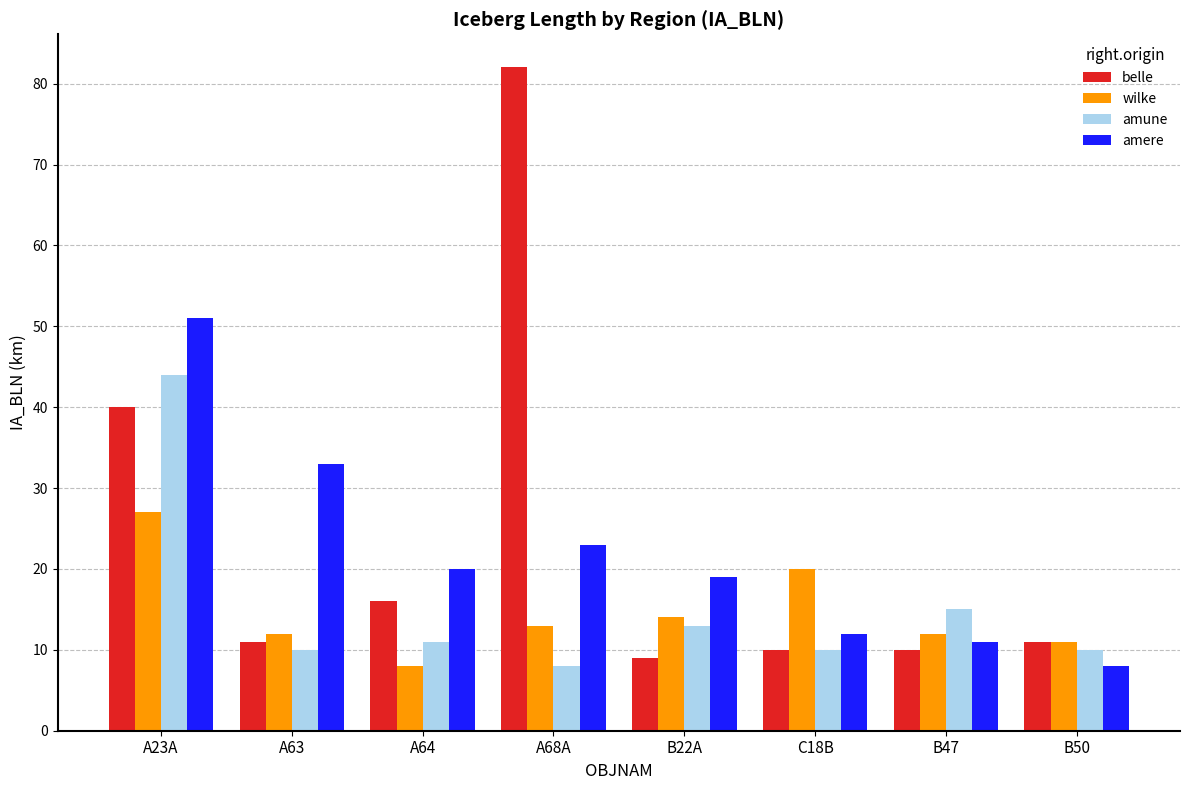

What is the difference between the maximum and minimum values in the belle series?

73